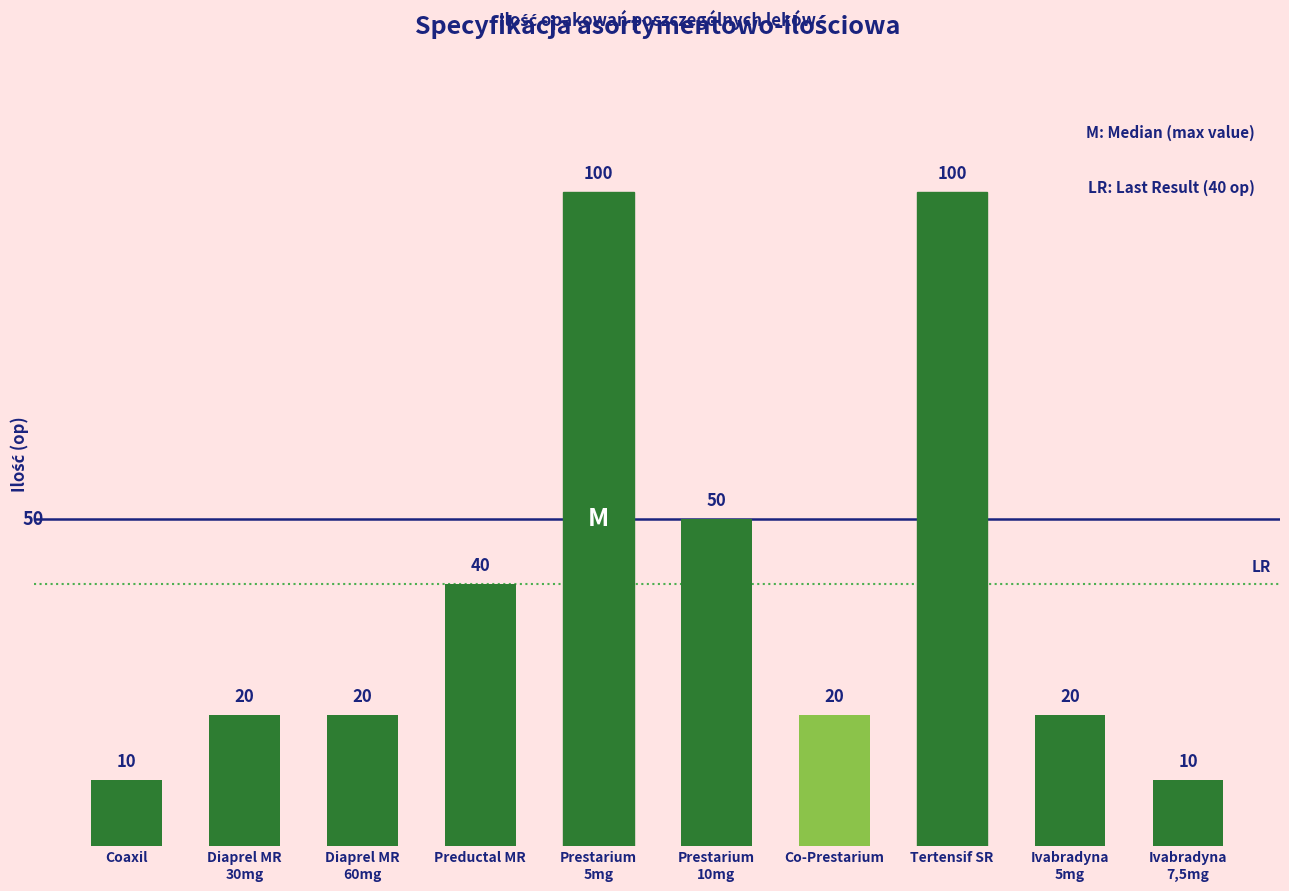

What is the difference between the second highest and second lowest values?

90